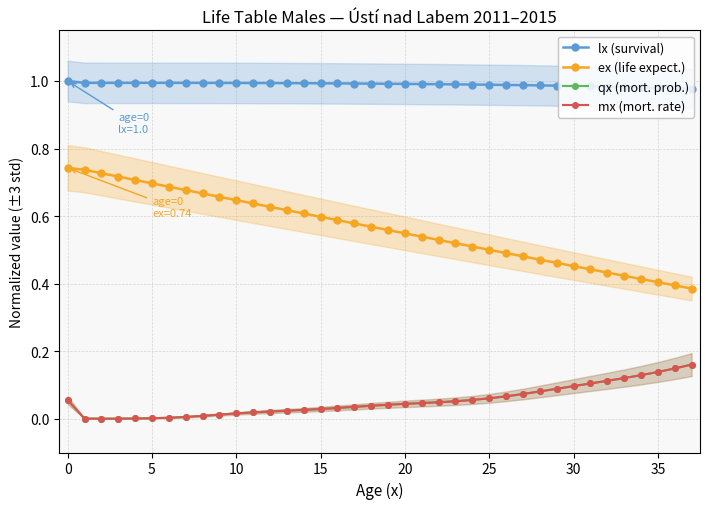

Which series has the largest total across all categories?

lx (survival)